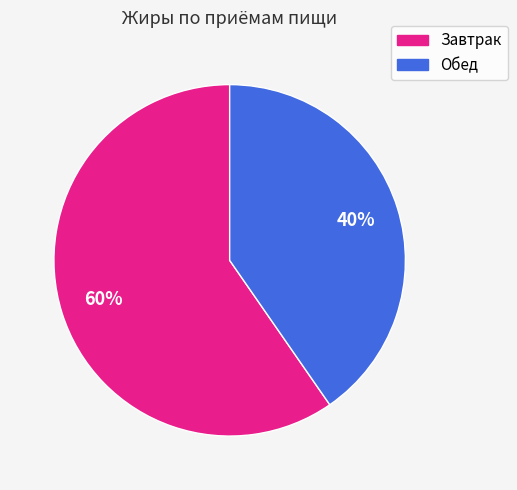

Approximately how many times larger is the value at Обед compared to Завтрак?

0.7